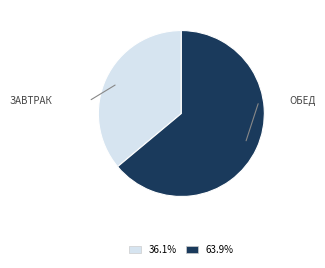

Does any single category account for the majority?

Yes